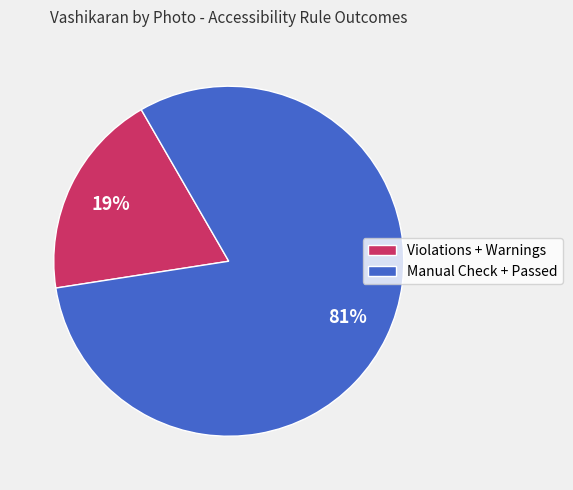

Is Violations + Warnings the majority of the pie?

No